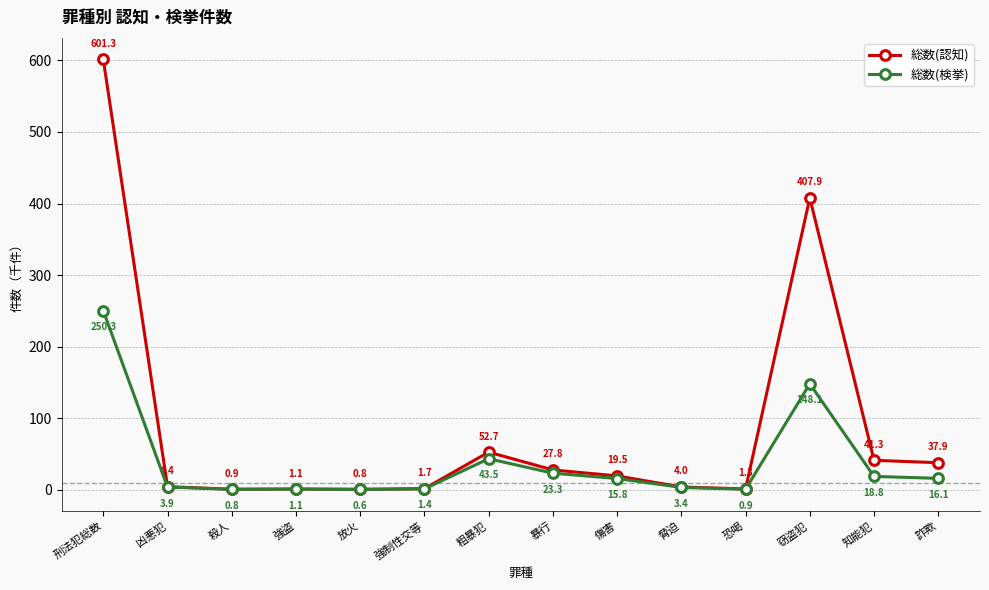

At which label does 総数(検挙) first exceed 15?

刑法犯総数